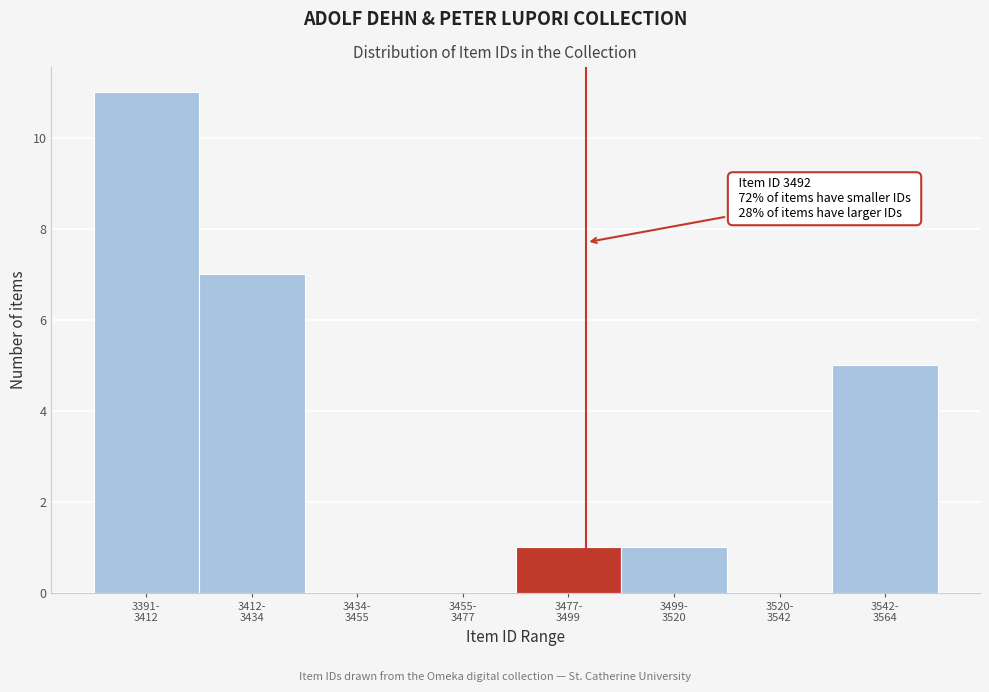

What is the greatest value displayed?

11